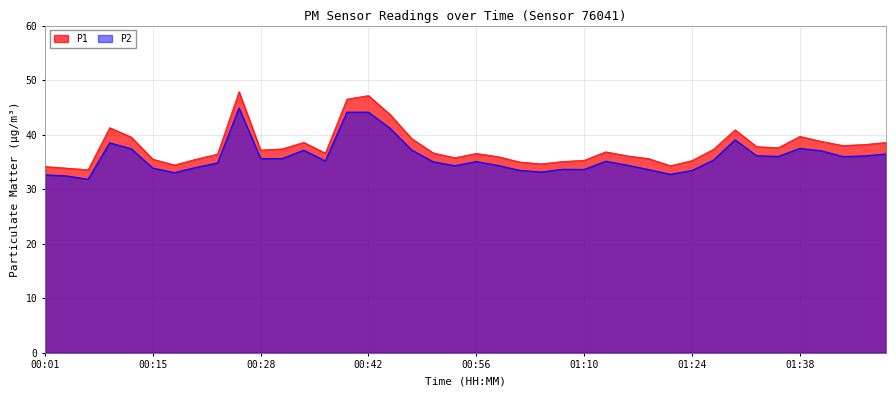

True or false: P1 and P2 intersect in this chart.

False